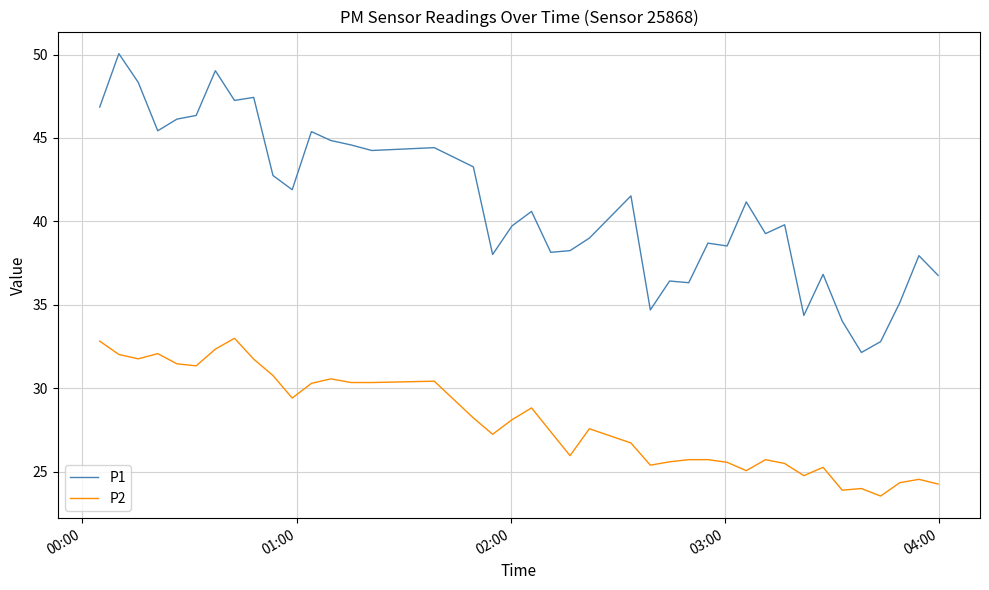

List the series in order of their overall mean, lowest first.

P2, P1